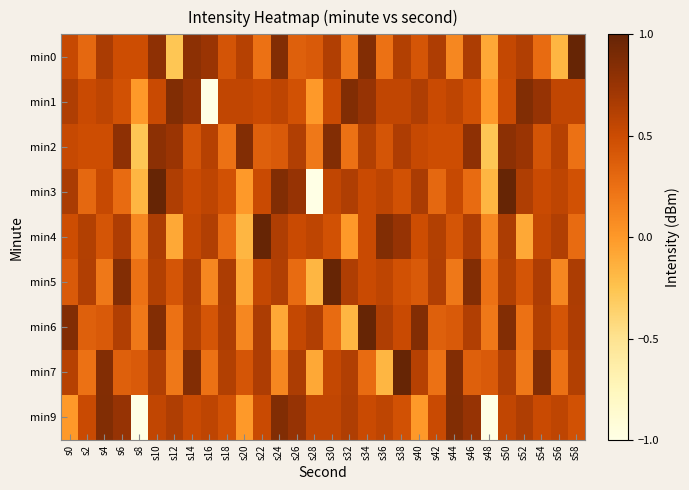

Which has a higher value, s10 or s34?

s34